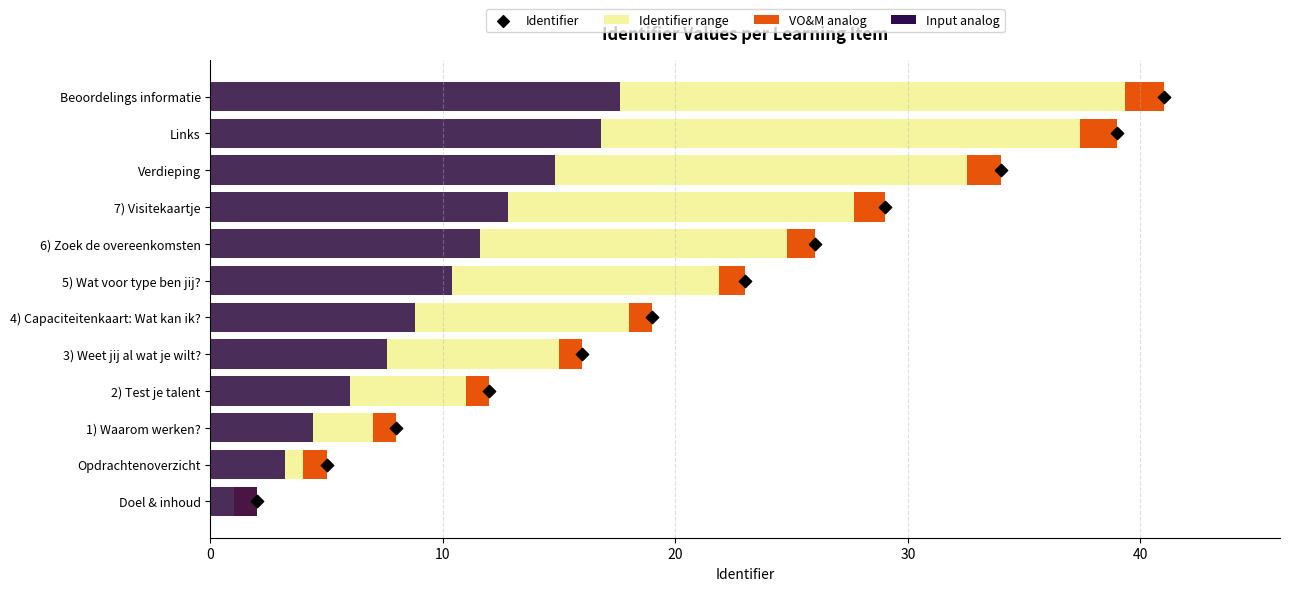

Which series reaches the minimum Y coordinate?

Identifier